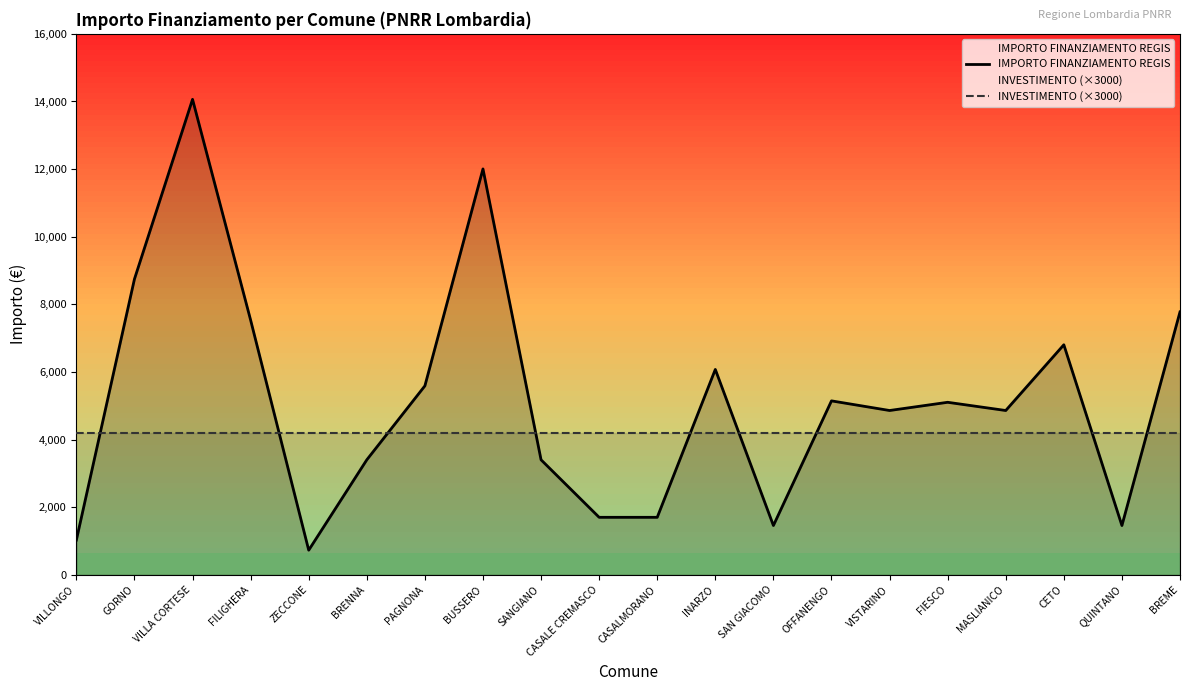

What is the spread (max minus min) of values at CASALE CREMASCO?

2499